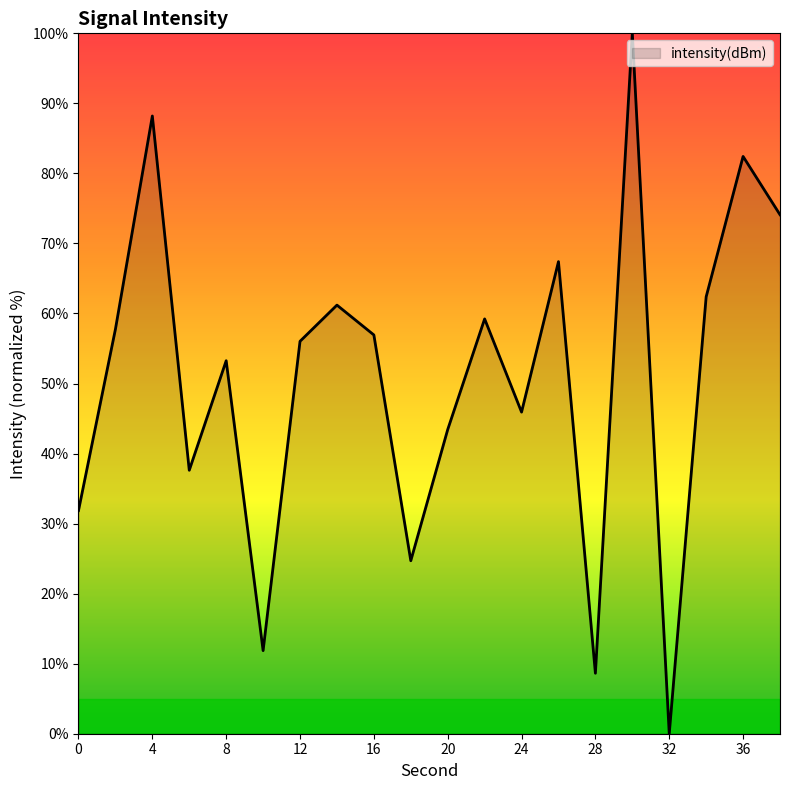

What is the greatest value displayed?

100.0